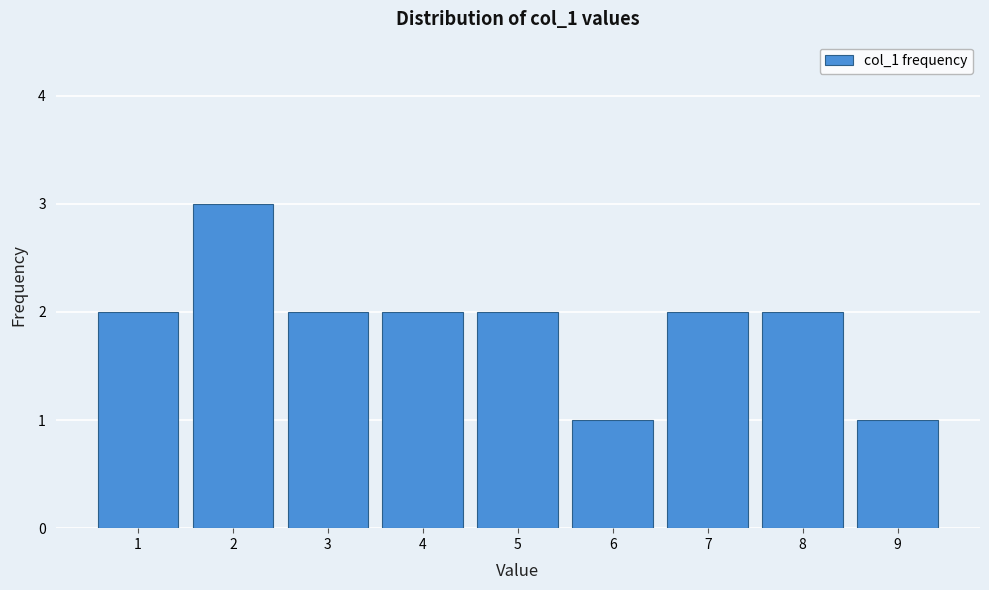

Reading left to right, transcribe all the data shown in this chart.

2	3	2	2	2	1	2	2	1